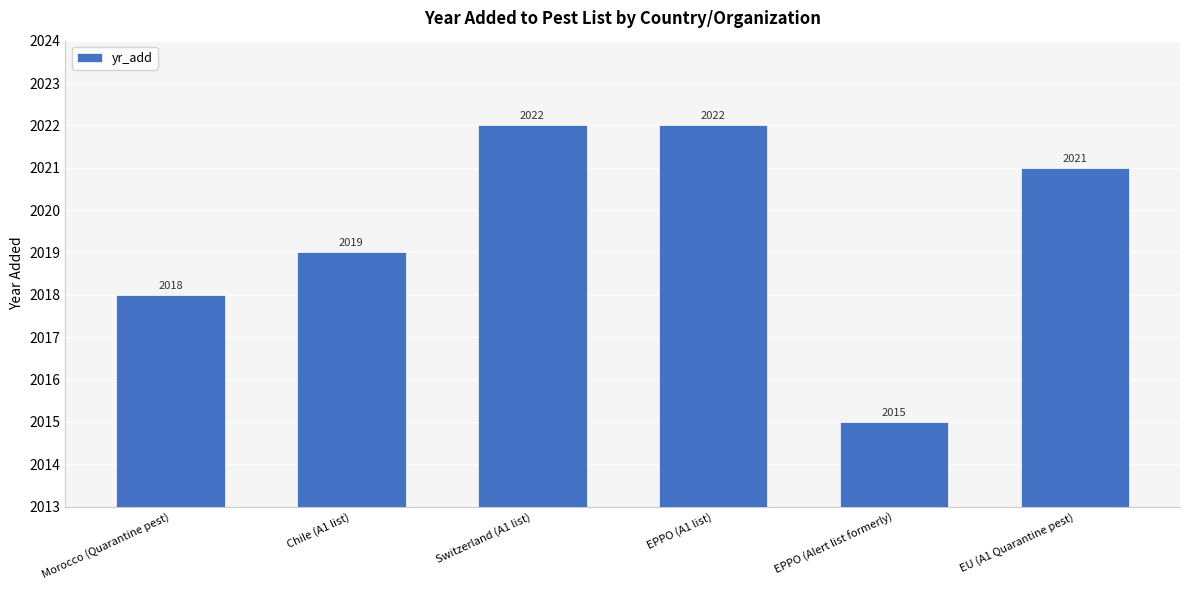

What is the difference between the maximum and minimum values?

7